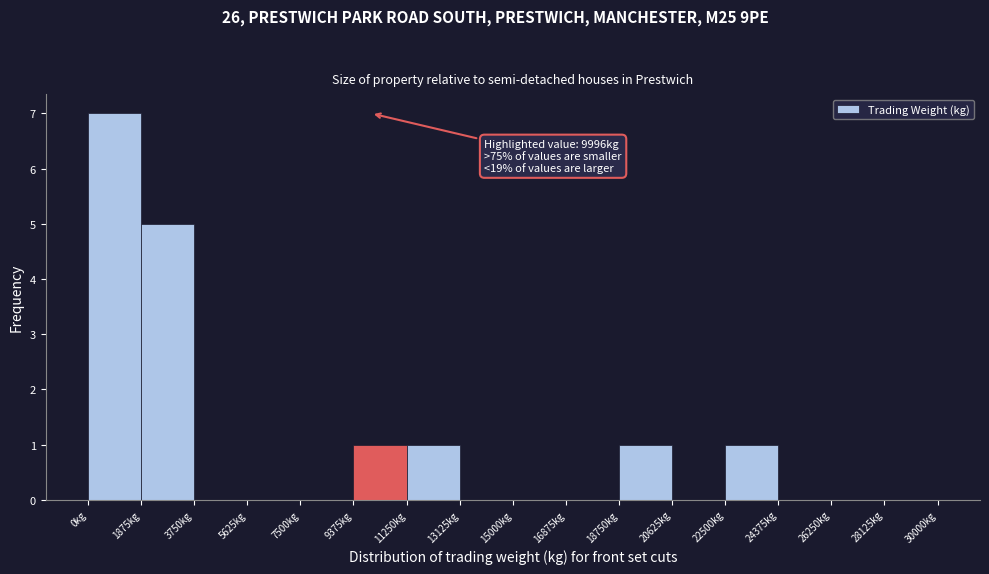

Over which range of the x-axis is the bar tallest?

0 to 1800